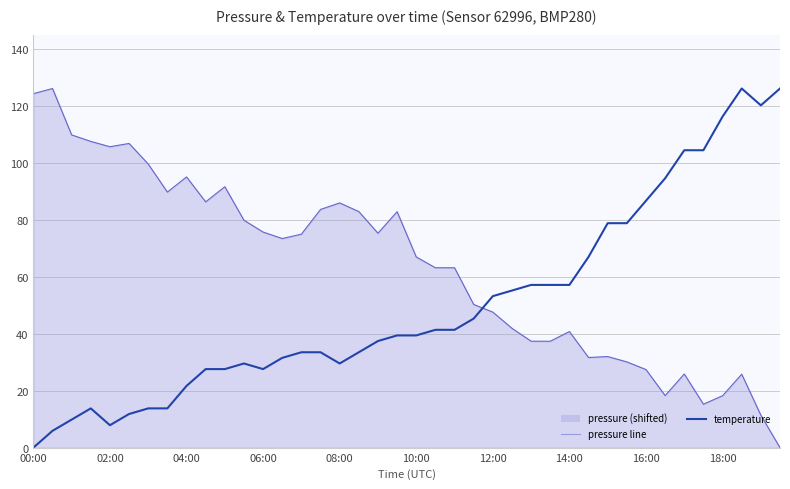

What is the maximum value for pressure (shifted)?

126.0